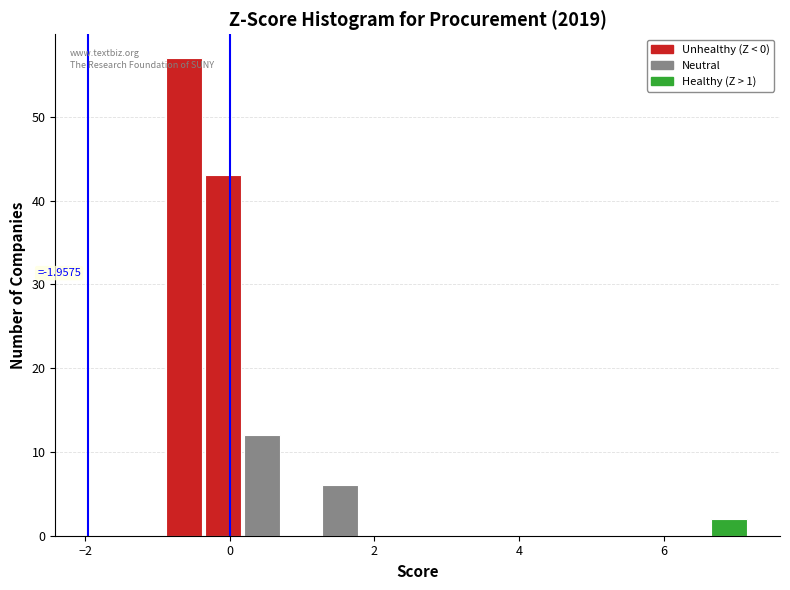

Read against the x-axis, roughly where is the centre of the tallest bar?

-0.6